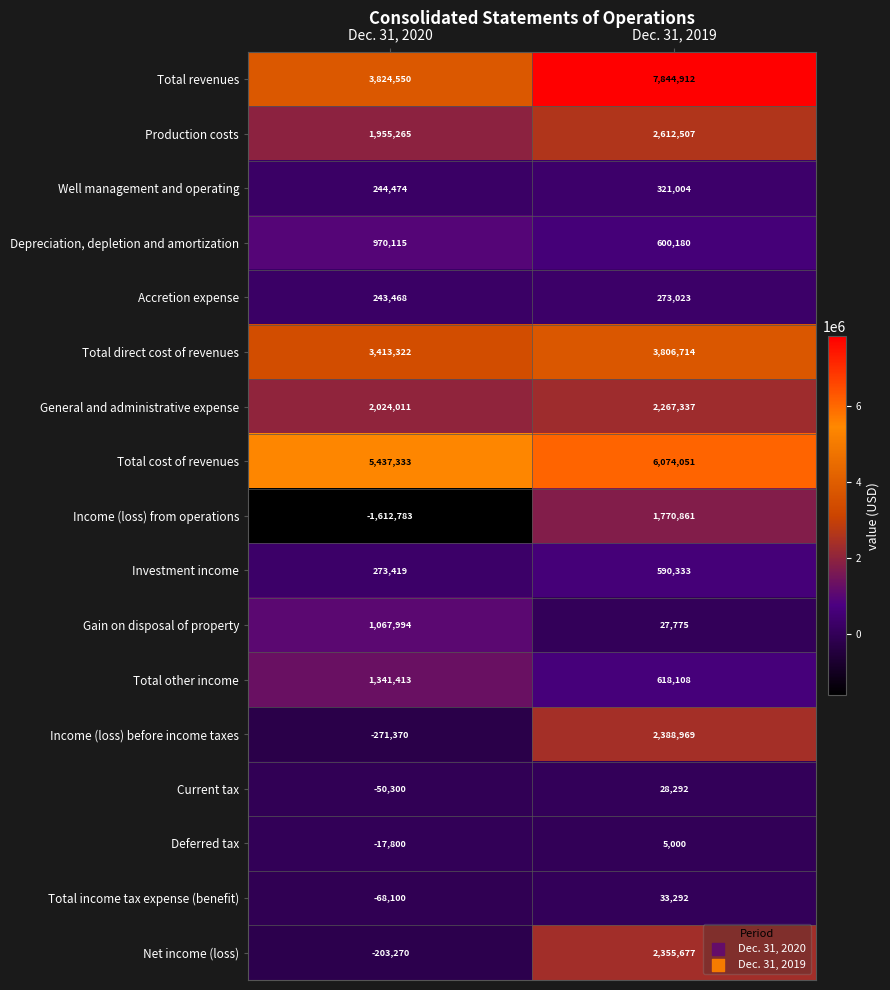

At Dec. 31, 2020, list the series in order from smallest to largest.

Income (loss) from operations, Income (loss) before income taxes, Net income (loss), Total income tax expense (benefit), Current tax, Deferred tax, Accretion expense, Well management and operating, Investment income, Depreciation, depletion and amortization, Gain on disposal of property, Total other income, Production costs, General and administrative expense, Total direct cost of revenues, Total revenues, Total cost of revenues